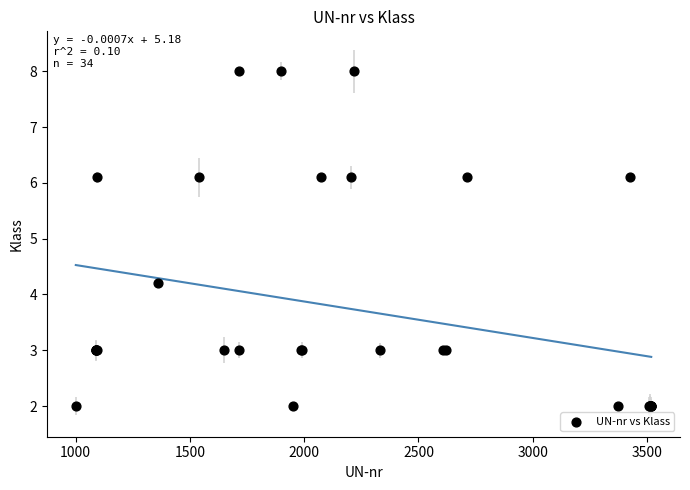

What Y value in the scatter plot is closest to 5?

4.2